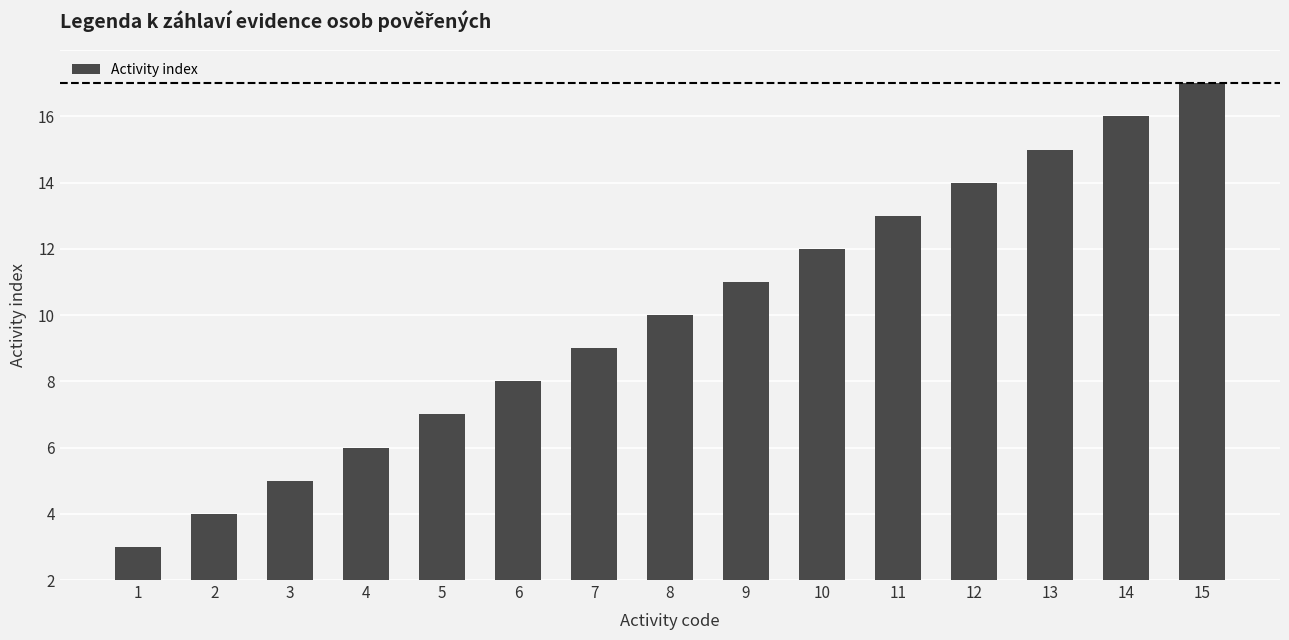

Between 10 and 13, which is larger?

13